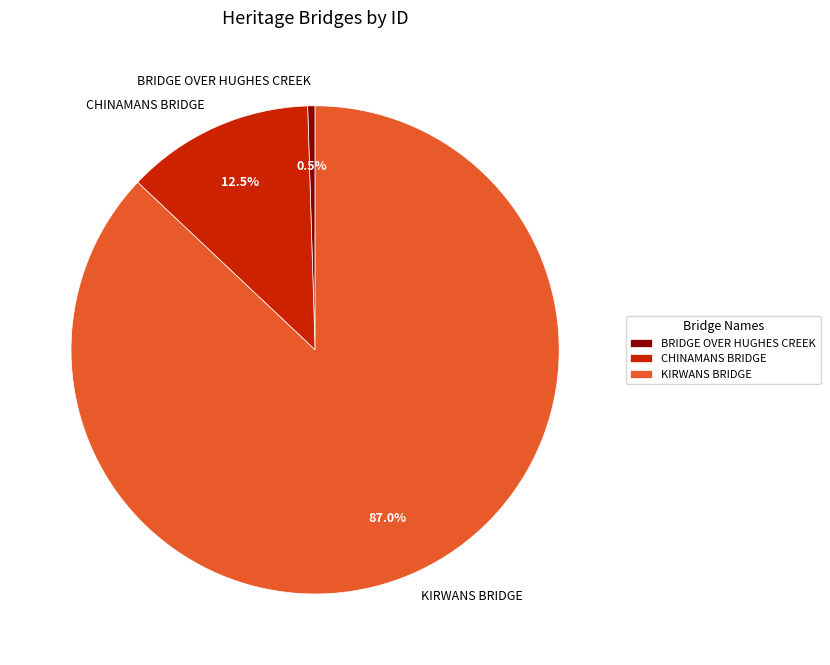

Rank the categories by value from highest to lowest.

KIRWANS BRIDGE, CHINAMANS BRIDGE, BRIDGE OVER HUGHES CREEK